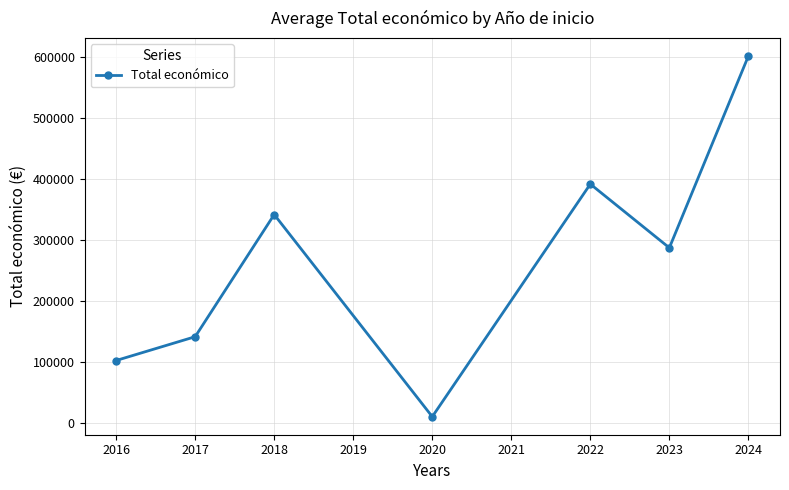

What is the smallest value displayed?

10750.0